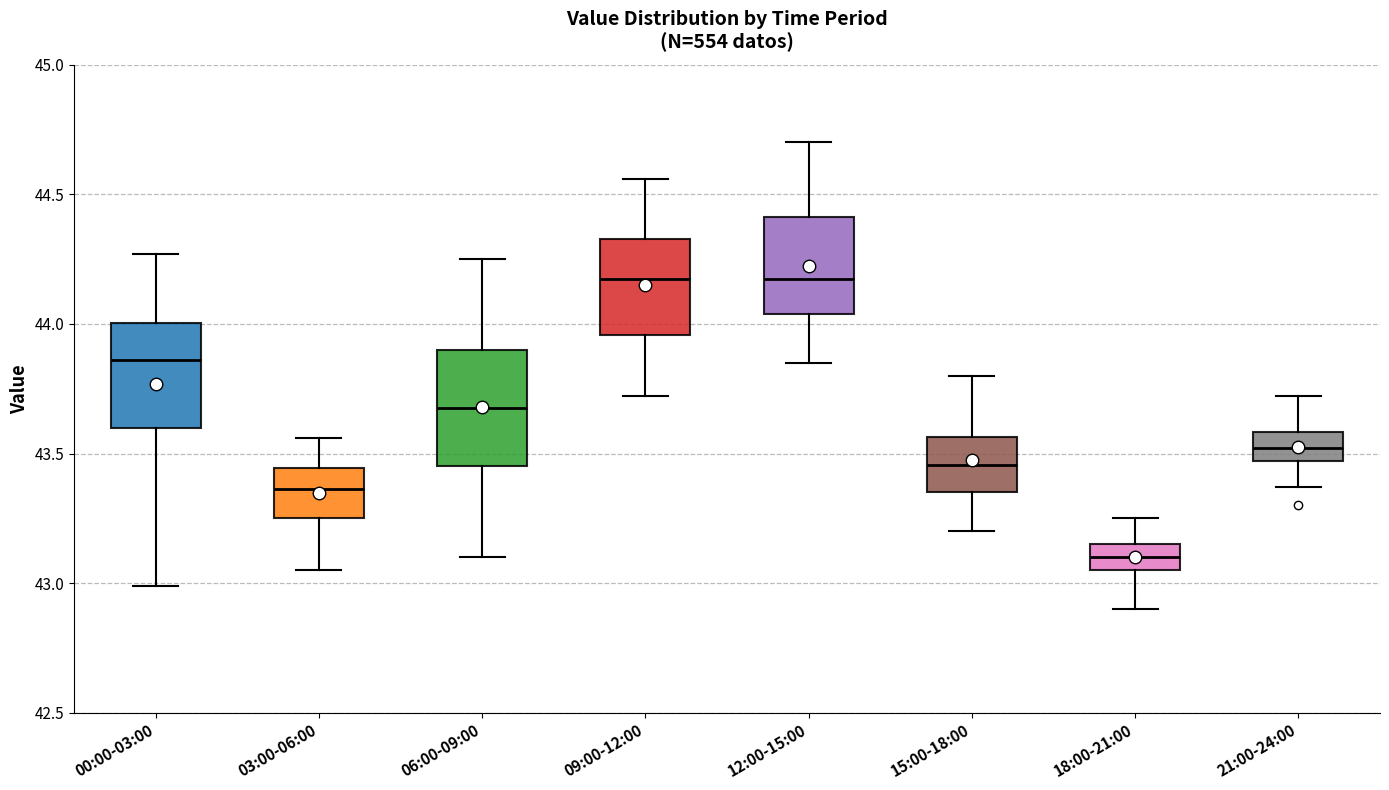

Where is the lower edge of the box for 15:00-18:00 on the y-axis? The values are not printed on the chart, so give them approximately, as read against the axis.

43.35